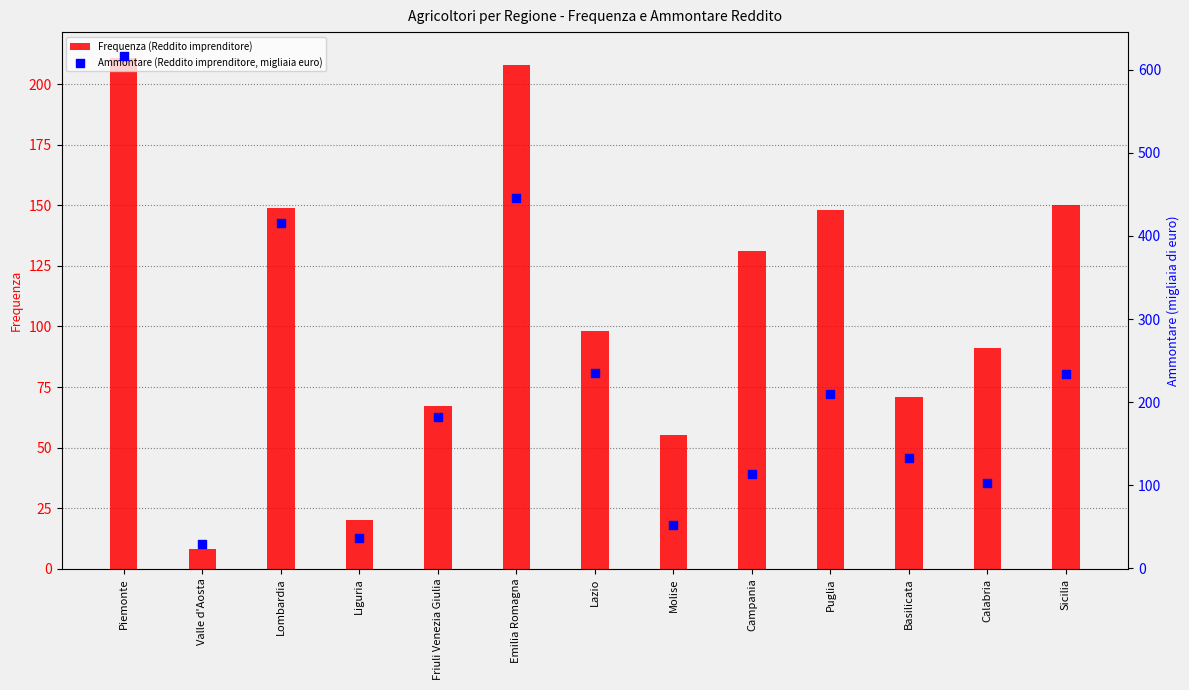

Which series has the largest total across all categories?

Ammontare (Reddito imprenditore, migliaia euro)